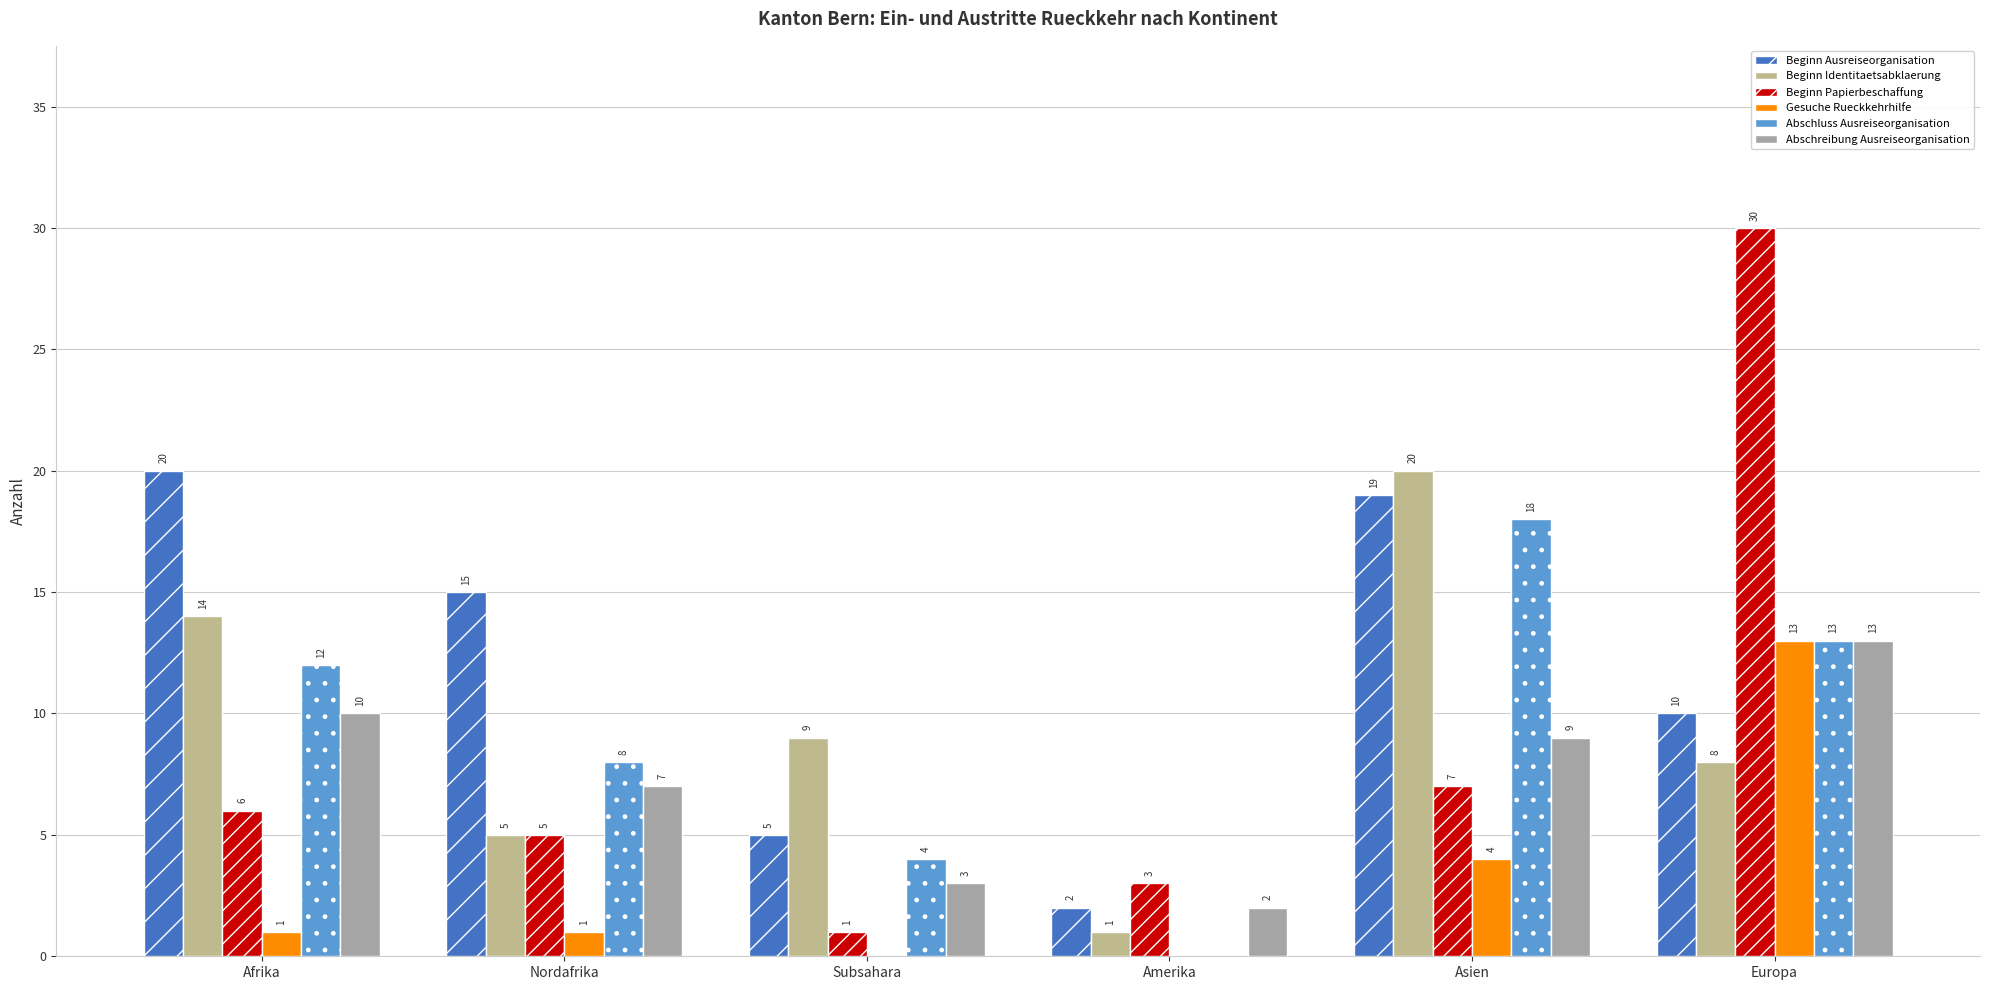

What is the total value across all series at Nordafrika?

41